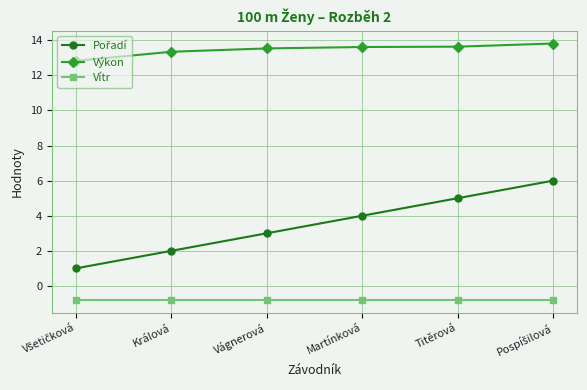

At how many categories does at least one series exceed 13?

5